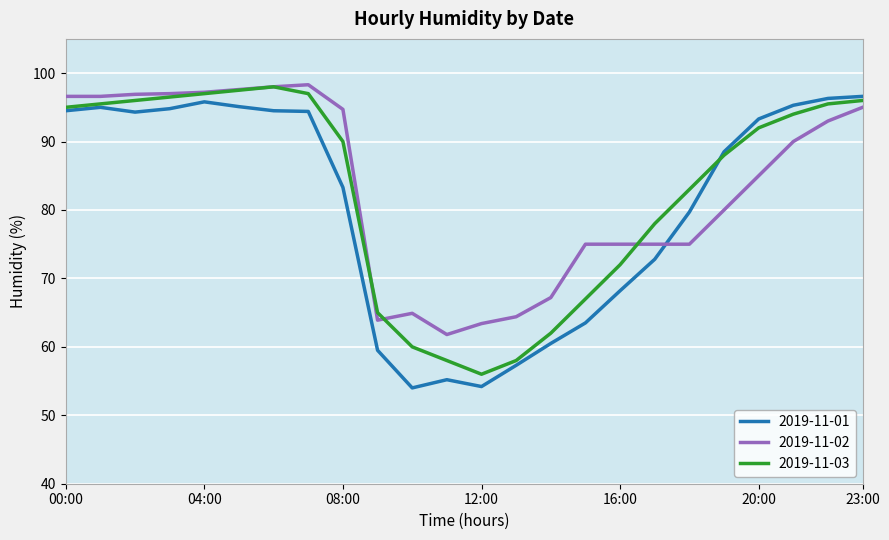

What is the smallest value displayed?

54.0